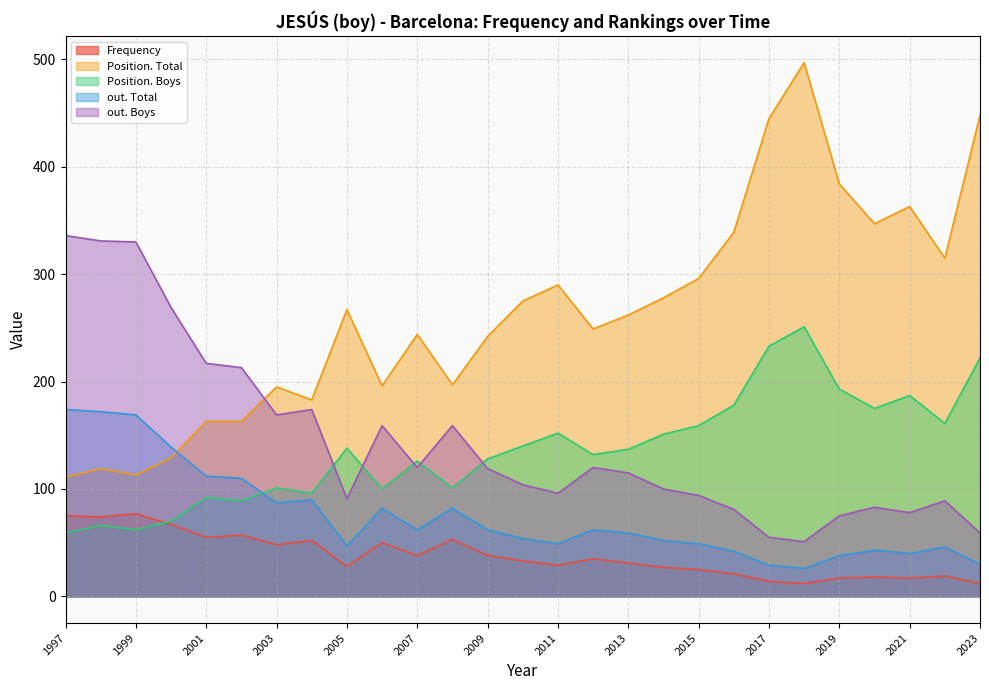

True or false: out. Boys and Frequency intersect in this chart.

False